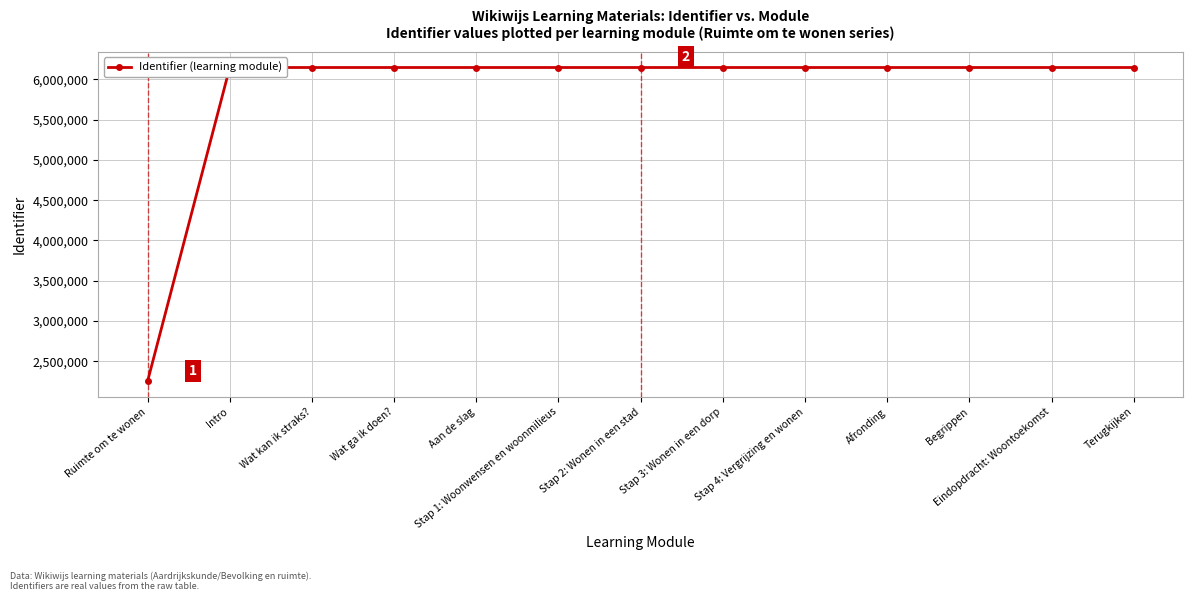

Read the value at Wat kan ik straks?, to the nearest 10.

6147540